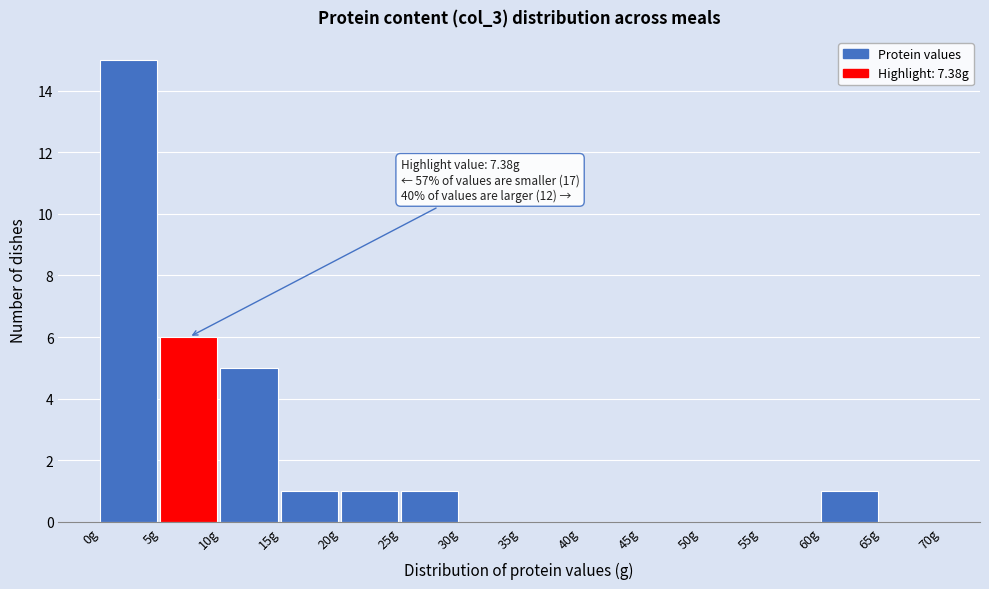

Which range on the x-axis has the tallest bar?

0 to 5